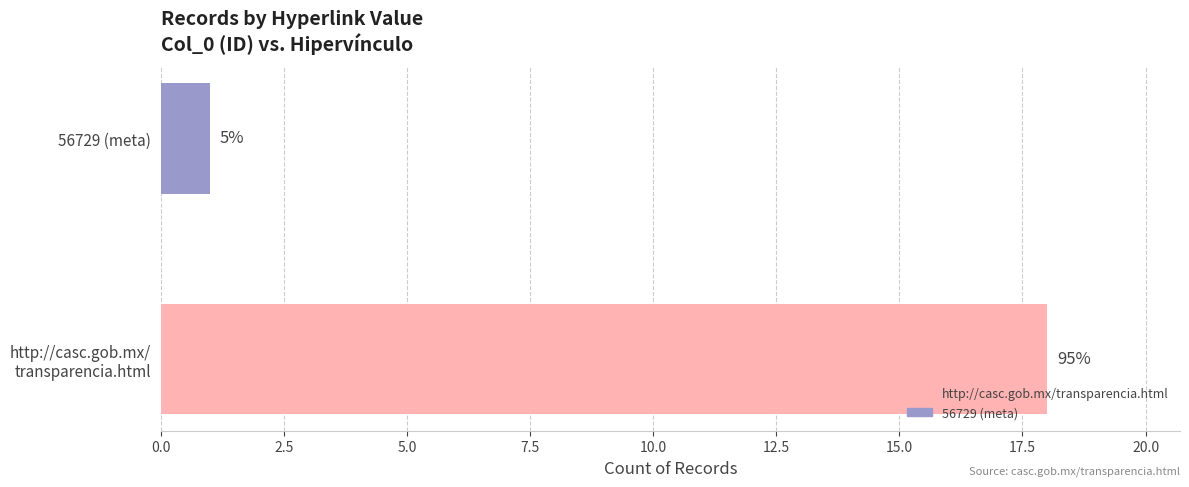

Count the values in the range 1 to 18.

2